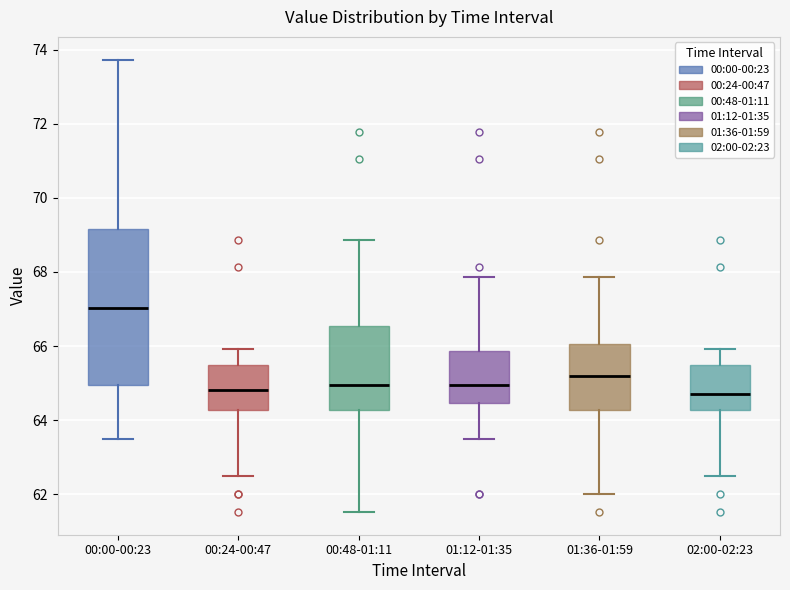

Reading left to right, transcribe this box plot: for each box, give where its median line is, the range the box spans, and where its two whiskers end, as read against the y-axis. The values are not printed on the chart, so give them approximately, as read against the axis.

00:00-00:23: median 67.0, box 65.0 to 69.2, whiskers 63.4 to 73.8
00:24-00:47: median 64.8, box 64.2 to 65.4, whiskers 62.6 to 66.0
00:48-01:11: median 65.0, box 64.2 to 66.6, whiskers 61.6 to 68.8
01:12-01:35: median 65.0, box 64.4 to 65.8, whiskers 63.4 to 67.8
01:36-01:59: median 65.2, box 64.2 to 66.0, whiskers 62.0 to 67.8
02:00-02:23: median 64.8, box 64.2 to 65.4, whiskers 62.6 to 66.0